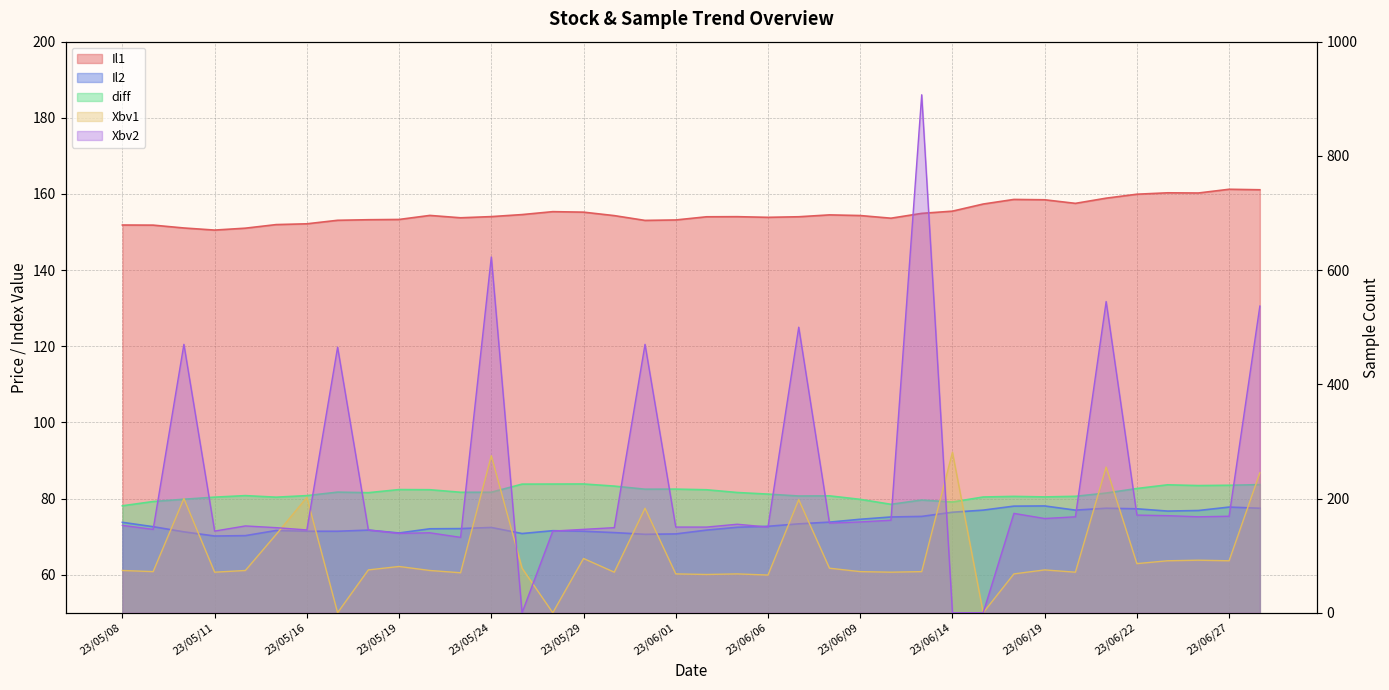

Where does the Il2 series first go above 72?

23/05/08